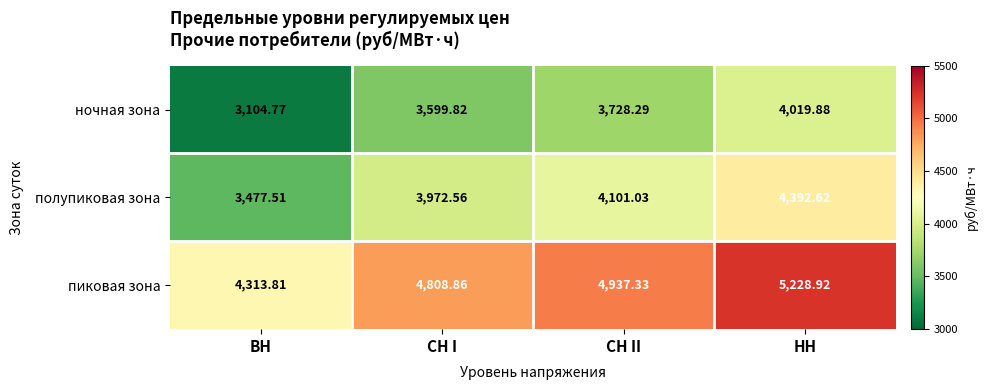

At which label does пиковая зона reach its minimum?

ВН